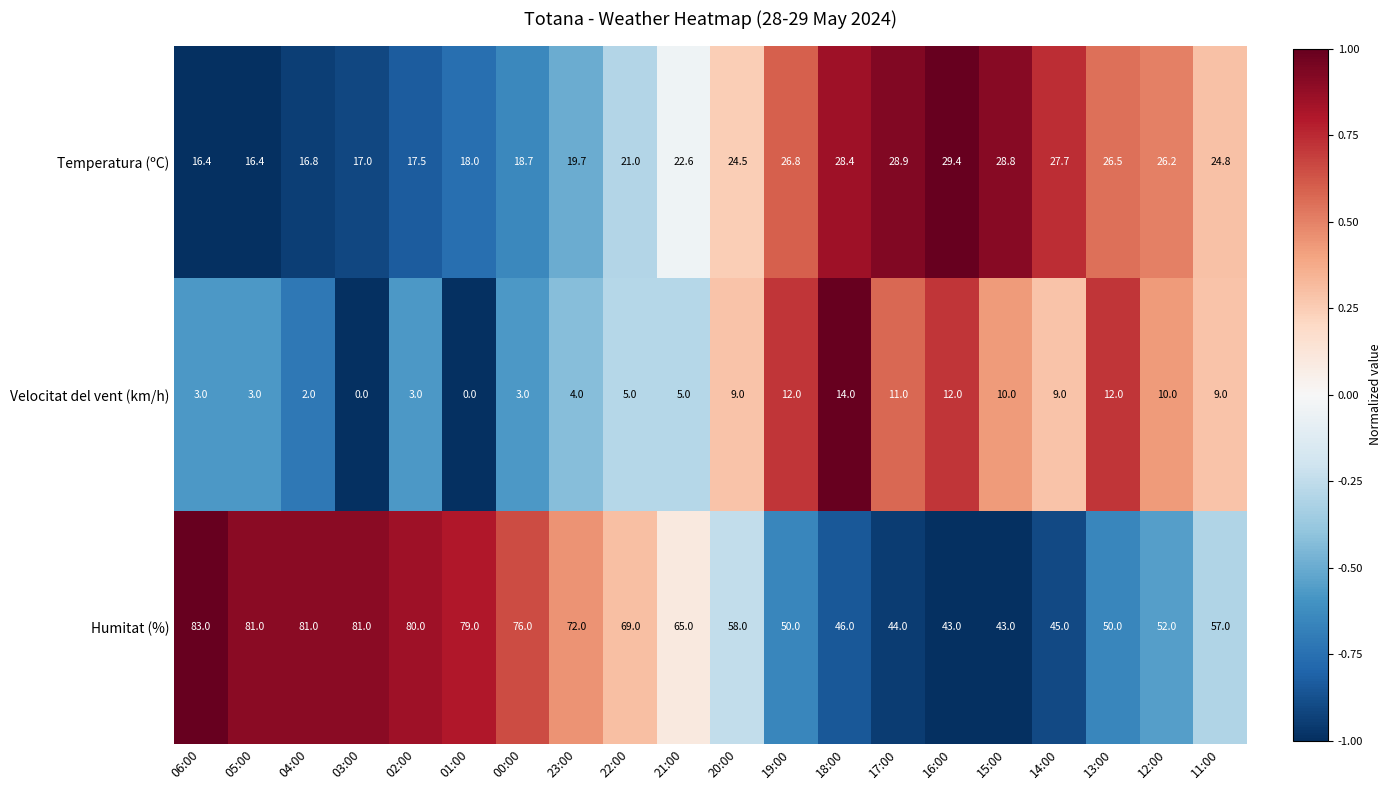

What is the minimum value for Temperatura (ºC)?

16.4